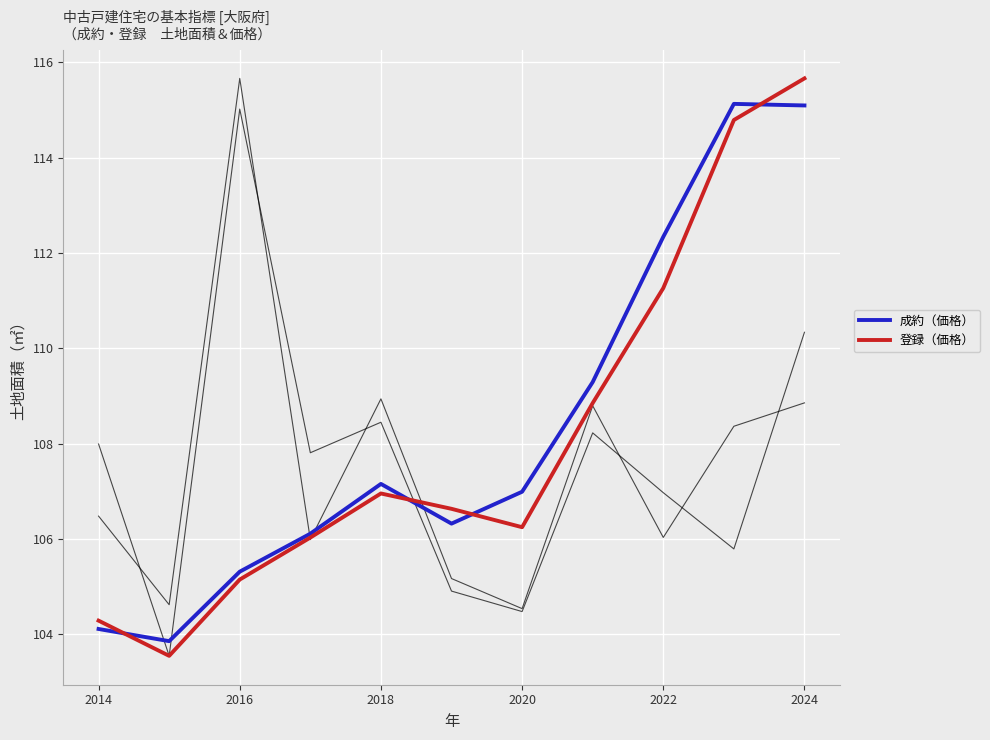

How many times do 登録（価格） and 成約（価格） cross each other?

4